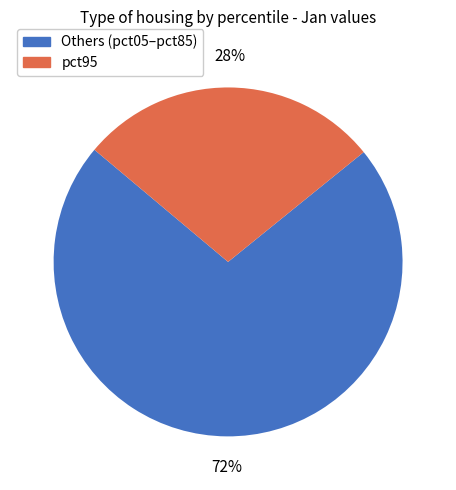

To the nearest percent, what is the difference between the largest and smallest slice percentages?

44%